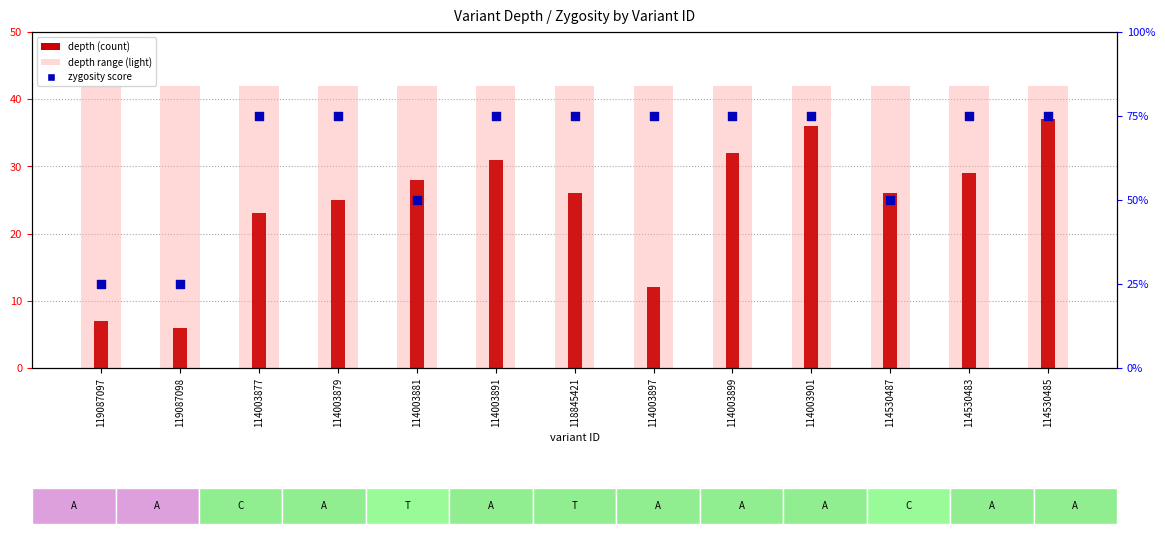

Which series has the widest spread of Y values?

zygosity score